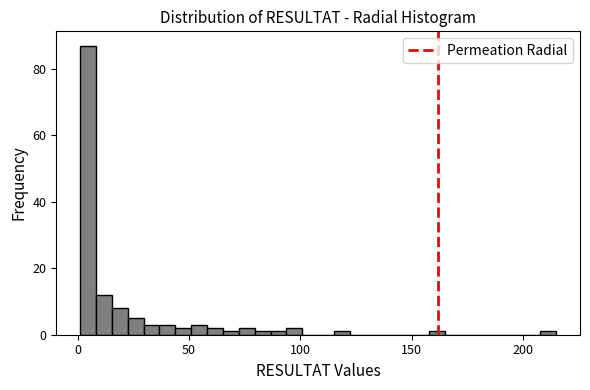

Around what value on the x-axis is the tallest bar? Give the approximate position of its centre, as read against the axis.

5